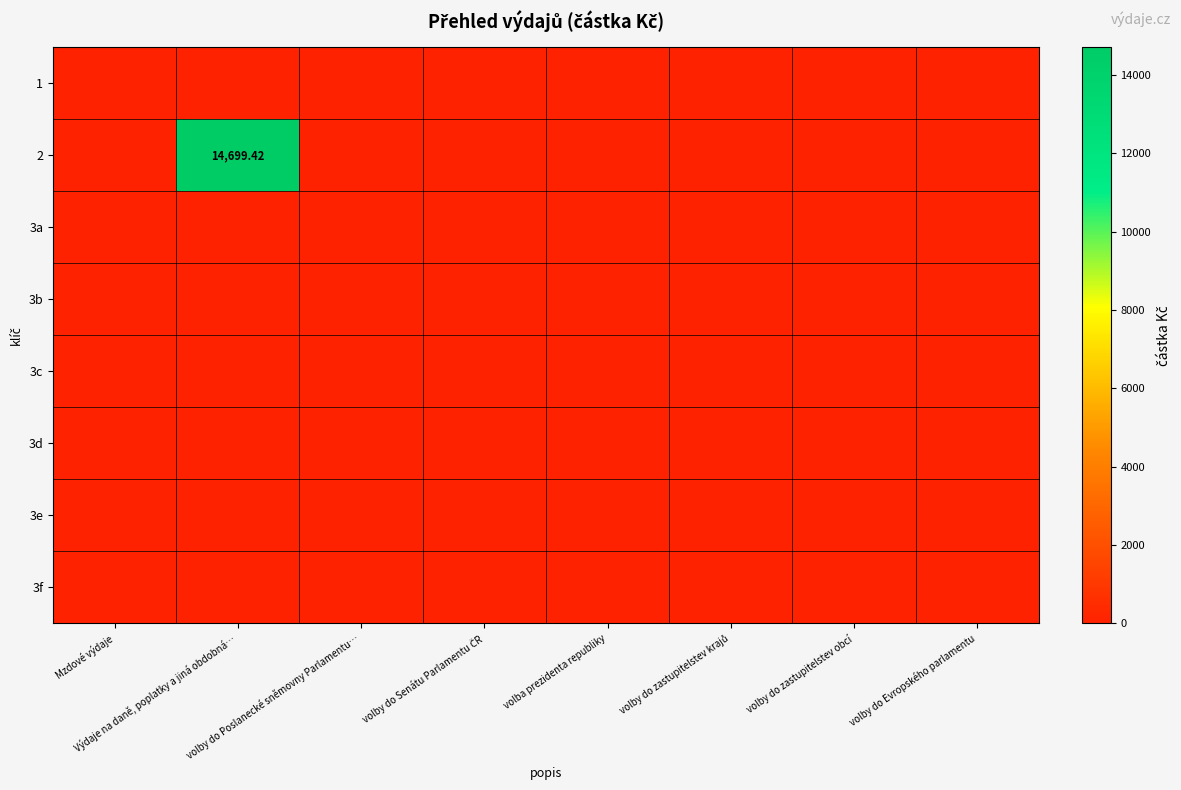

Which has a higher value, volby do Senátu Parlamentu ČR or volby do zastupitelstev krajů?

volby do Senátu Parlamentu ČR